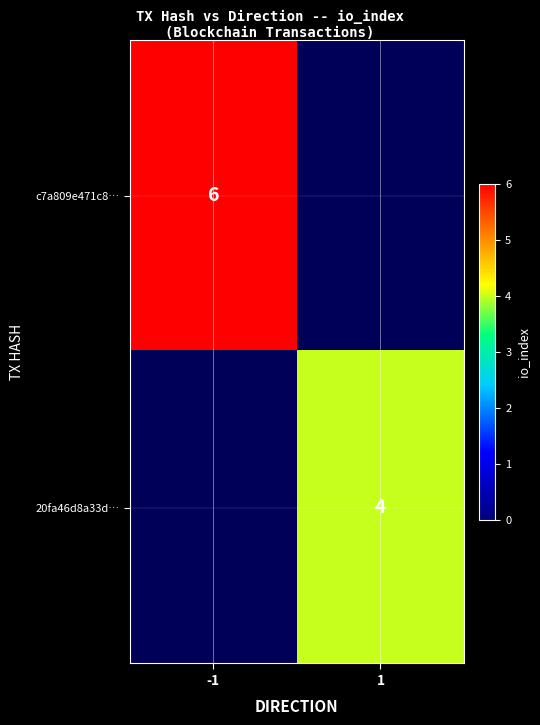

The 20fa46d8a33d… series shows 2 at 1. True or false?

False